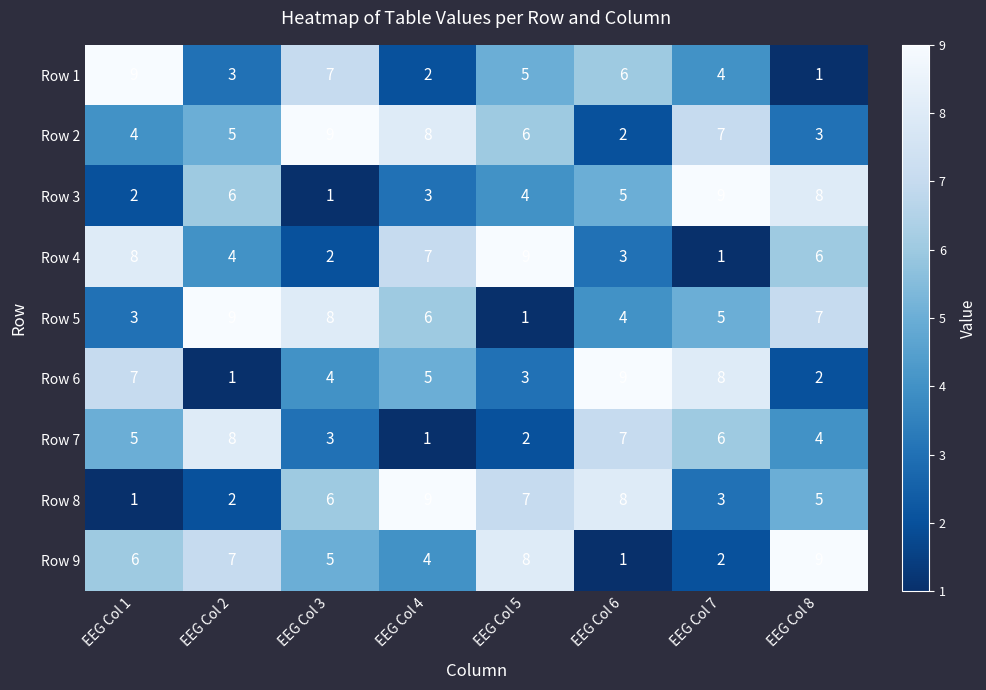

The value of Row 6 at EEG Col 4 is 3. True or false?

False